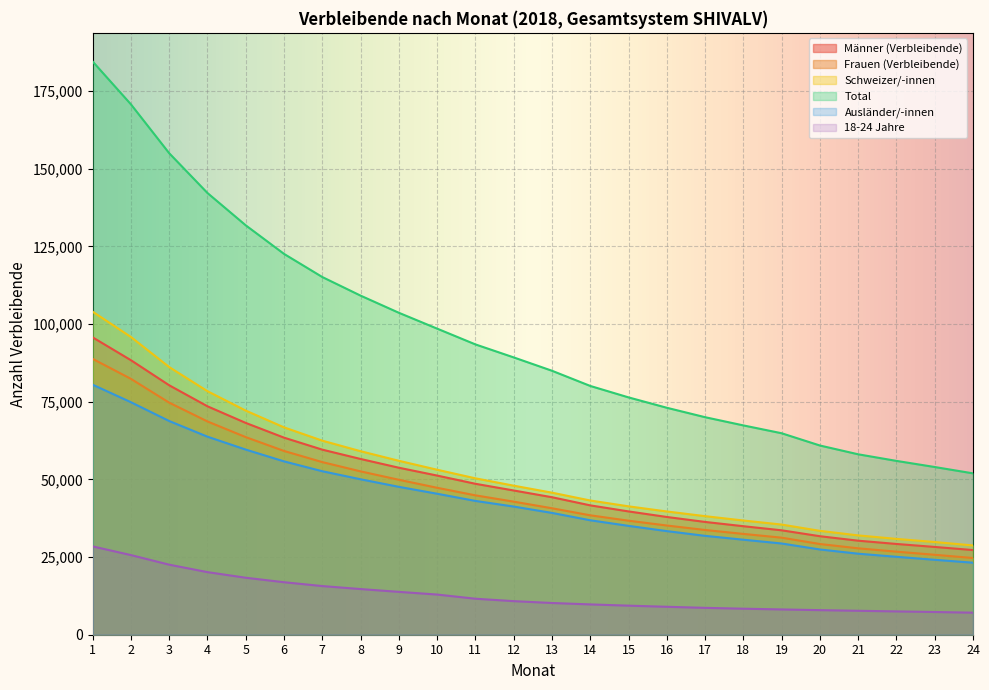

What is the spread (max minus min) of values at 18?

59012